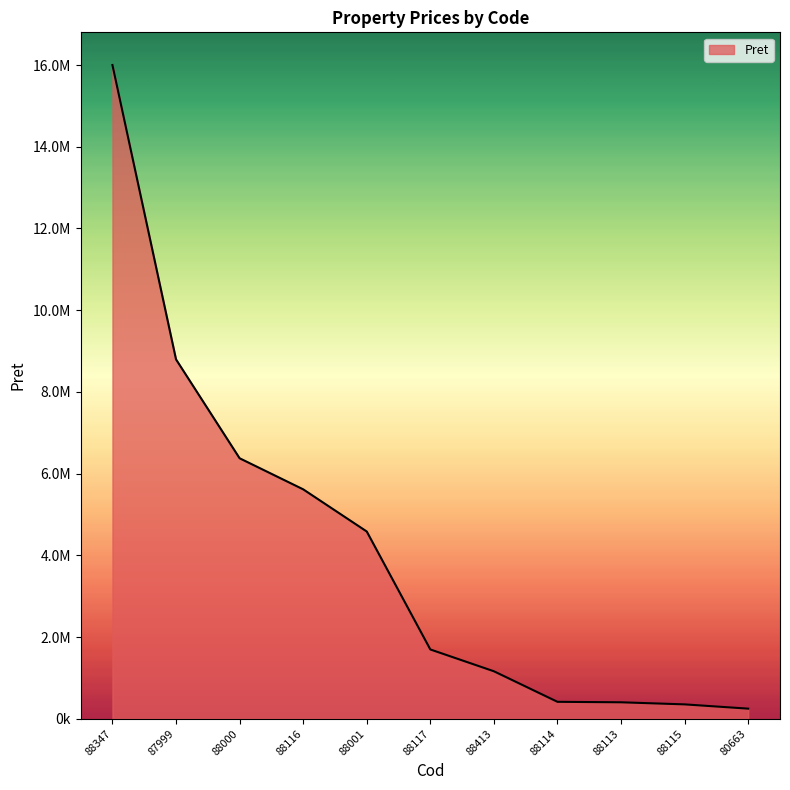

Between 88114 and 88115, which is larger?

88114